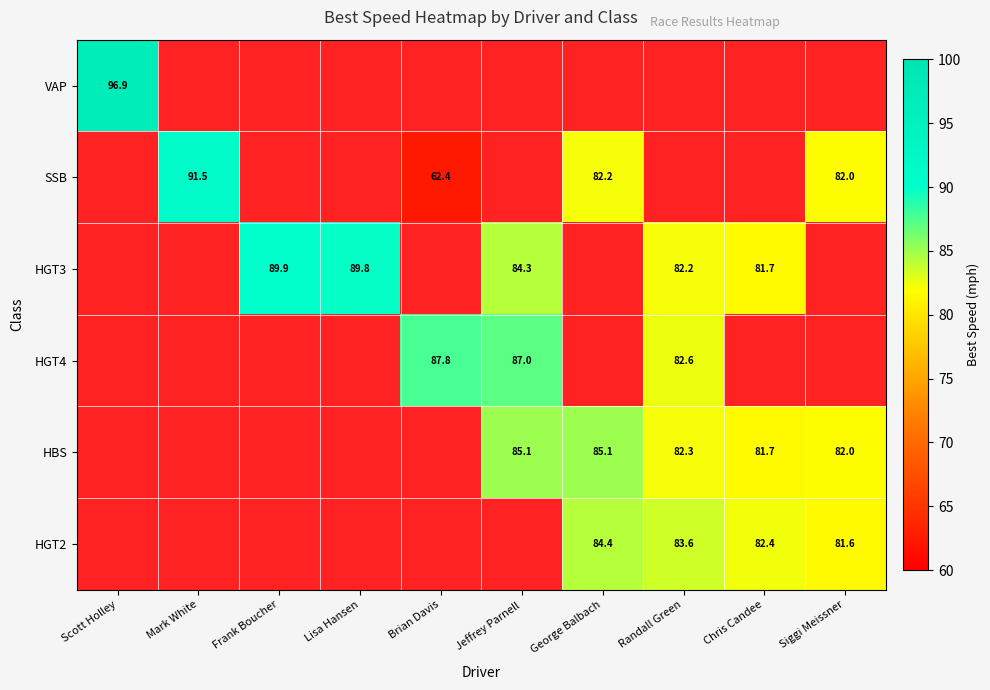

Is the value of HGT2 at Randall Green greater than the value of HGT4 at Brian Davis?

No